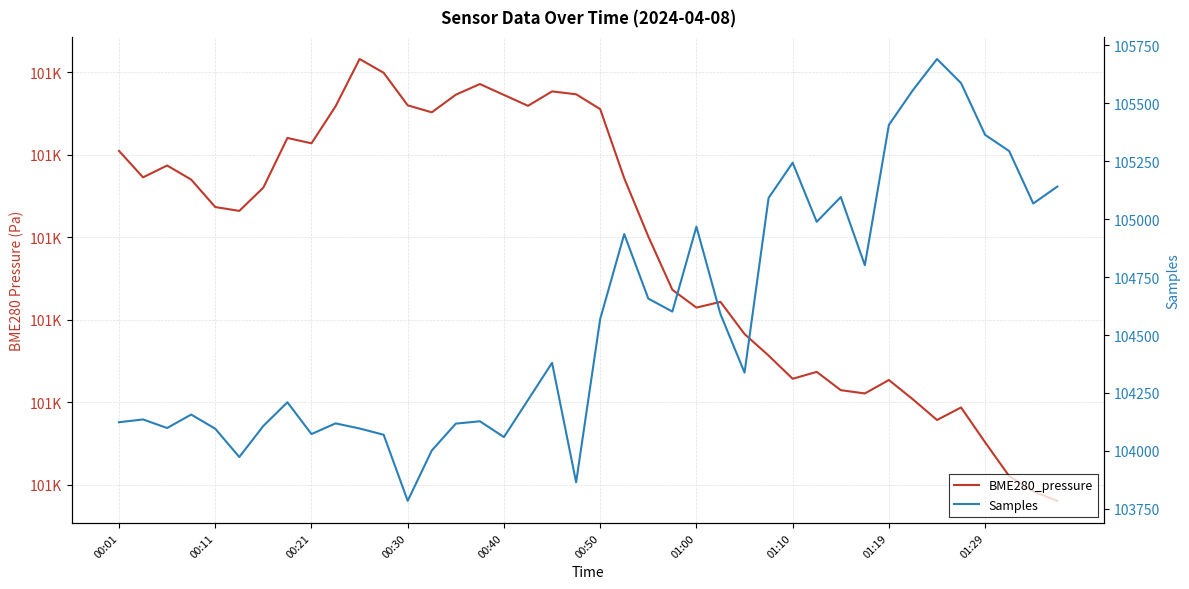

What is the greatest value displayed?

105690.0